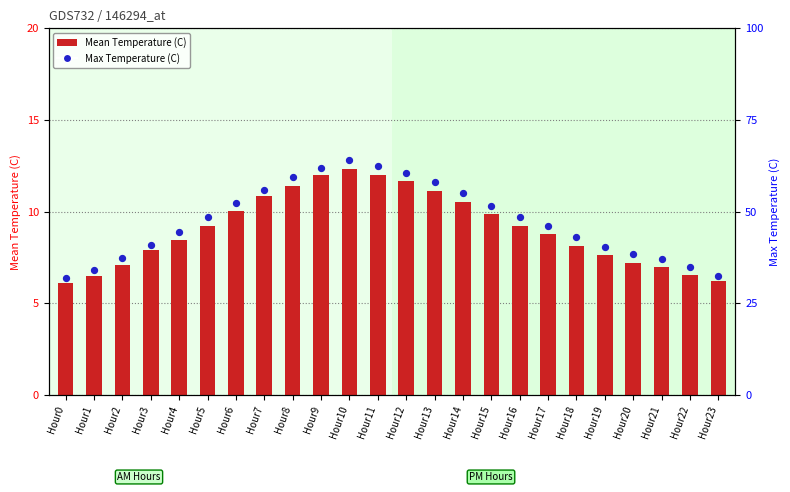

Which series contains the lowest Y value?

Mean Temperature (C)